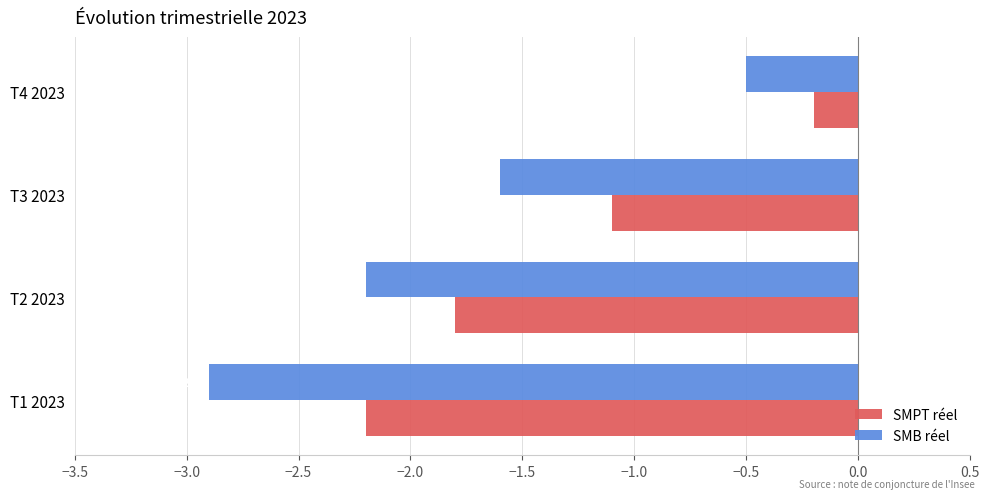

What is the sum of the SMPT réel values at T3 2023 and T1 2023?

-3.3